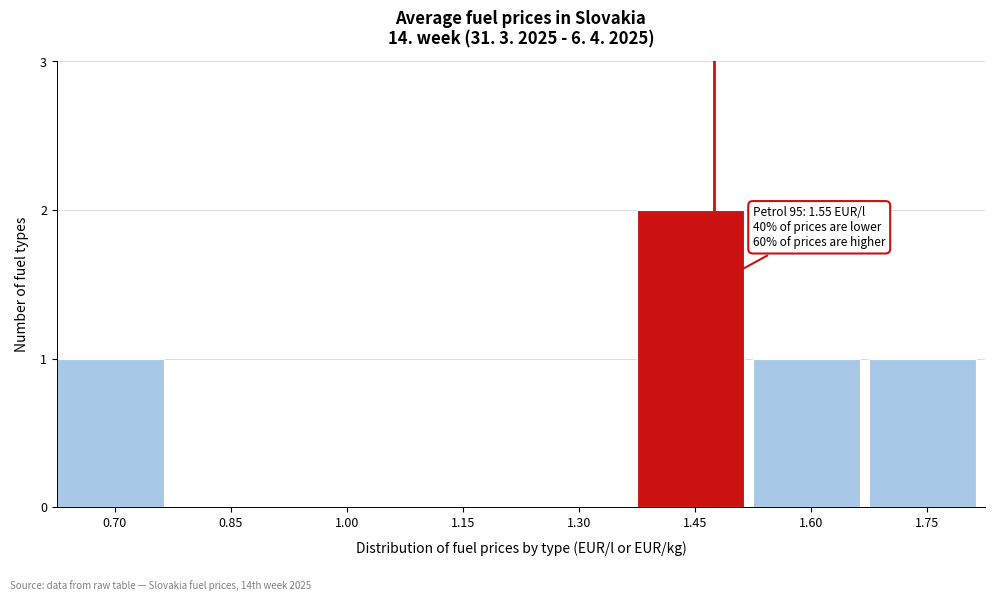

Reading right to left, extract all data points from this chart.

1.75=1	1.60=1	1.45=2	1.30=0	1.15=0	1.00=0	0.85=0	0.70=1